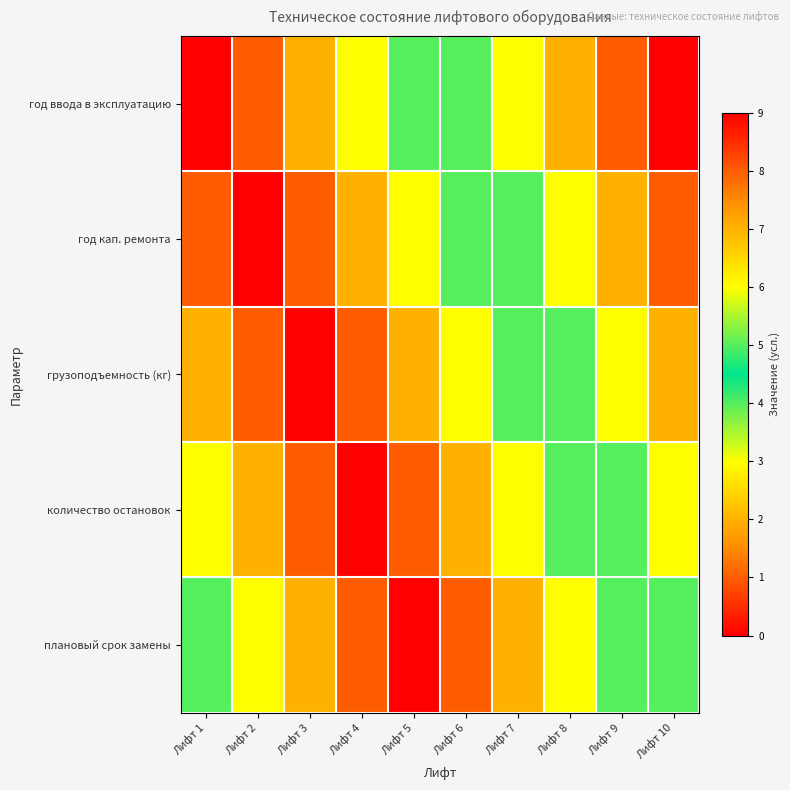

Which series changed the most between Лифт 6 and Лифт 7?

год ввода в эксплуатацию